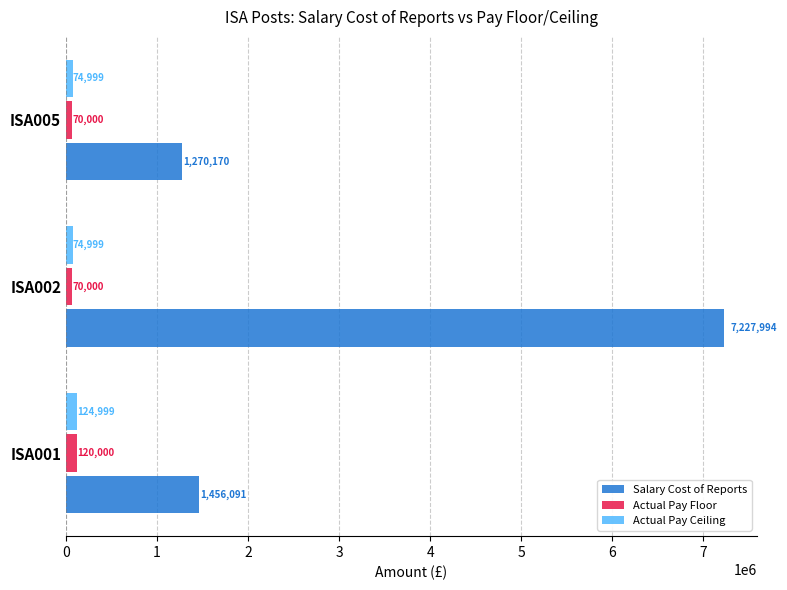

True or false: Salary Cost of Reports has a value of 10575537 at ISA002.

False